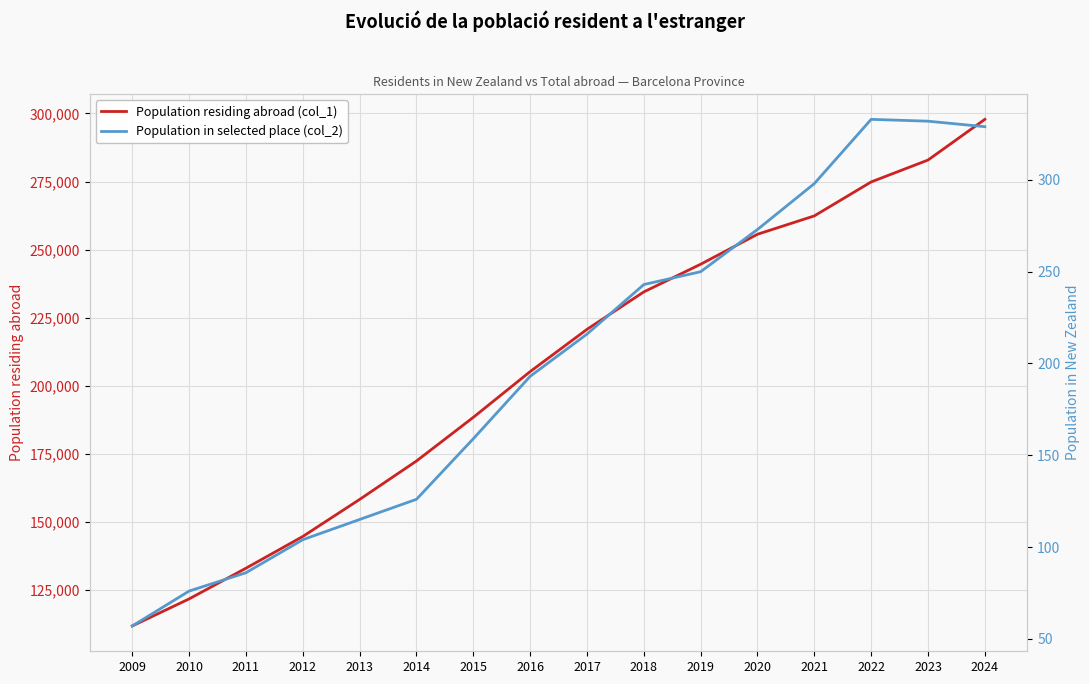

What is the difference between the maximum and minimum values in the Population residing abroad (col_1) series?

186195